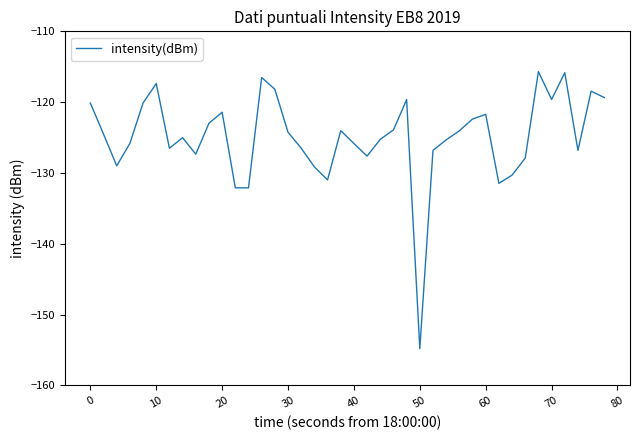

What is the smallest value displayed?

-154.8